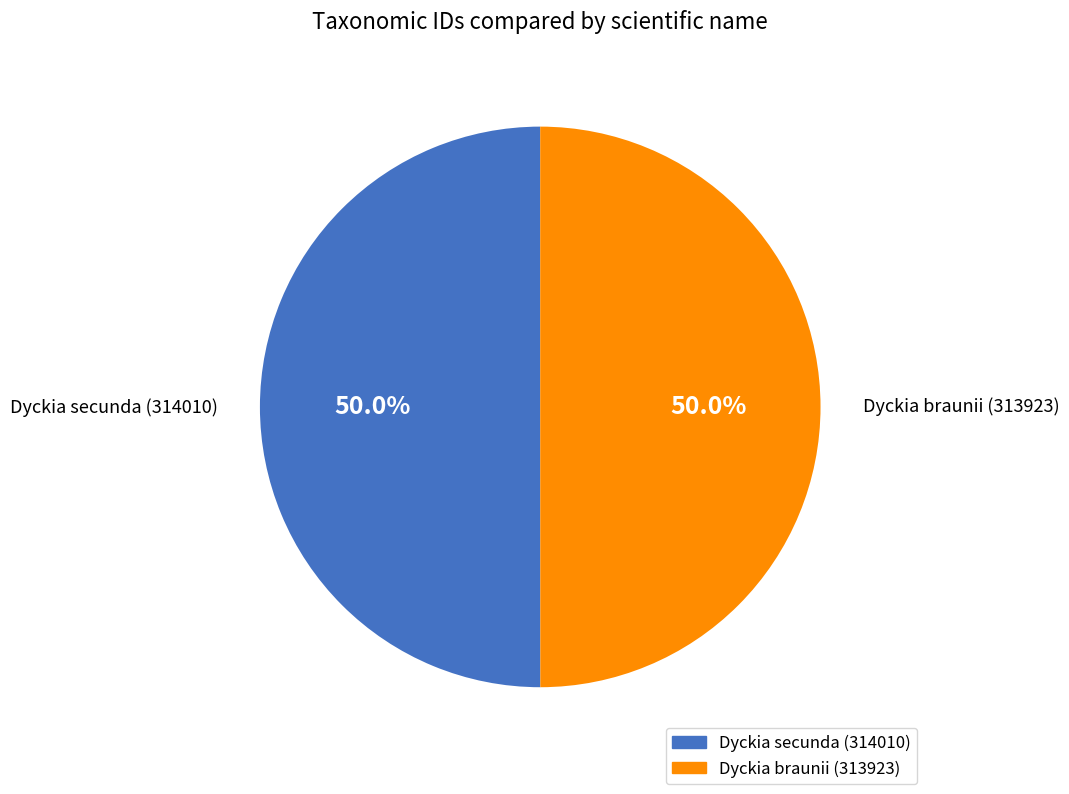

Is the sum of Dyckia braunii (313923) and Dyckia secunda (314010) greater than half?

Yes